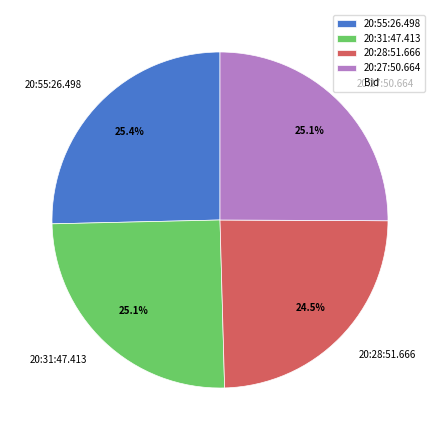

To the nearest percent, what is the combined percentage of 20:27:50.664 and 20:28:51.666?

50%